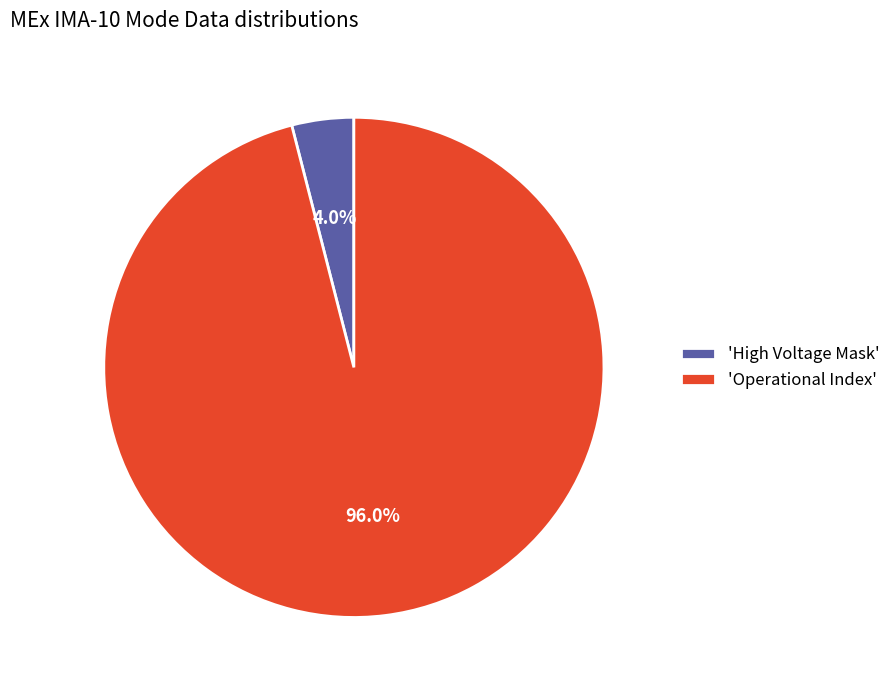

What portion of the pie excludes 'Operational Index'?

4.0%